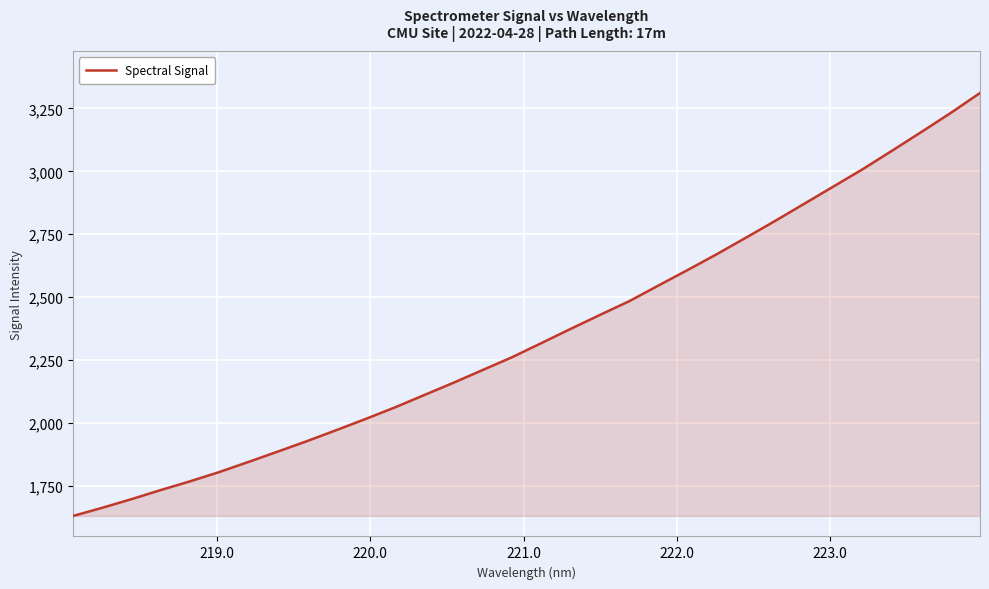

What is the greatest value displayed?

3311.2